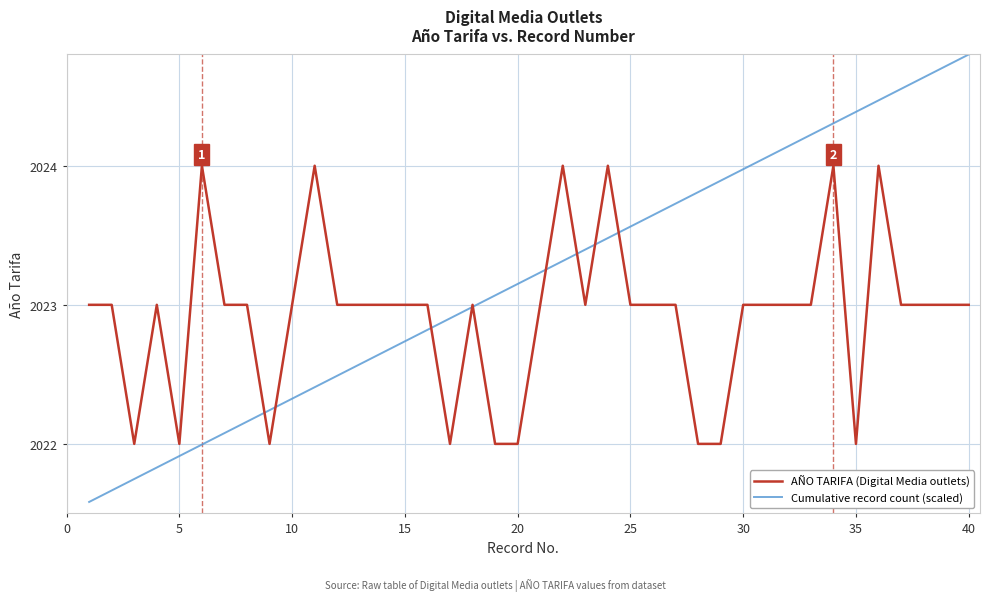

List the series in order of their peak value, highest first.

Cumulative record count (scaled), AÑO TARIFA (Digital Media outlets)